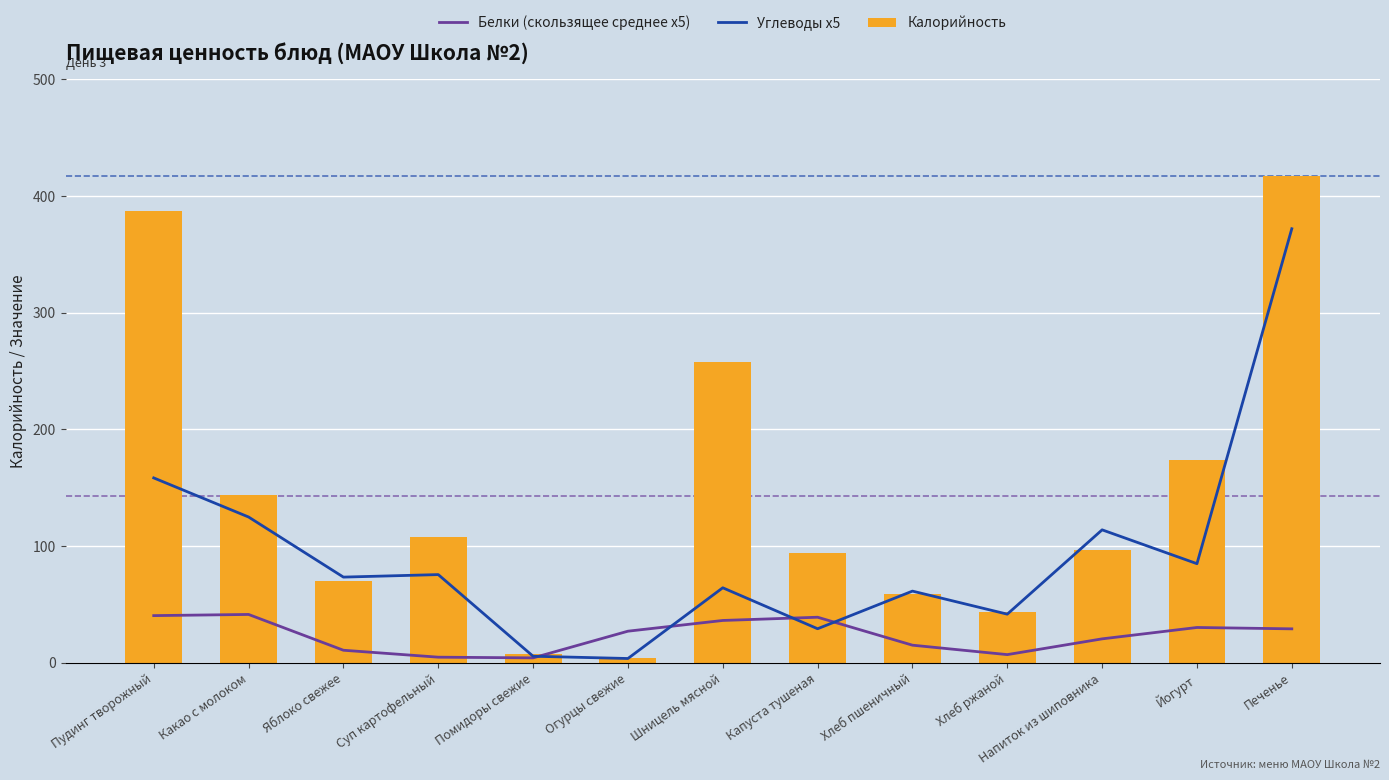

Which label corresponds to the largest value in the chart?

Печенье